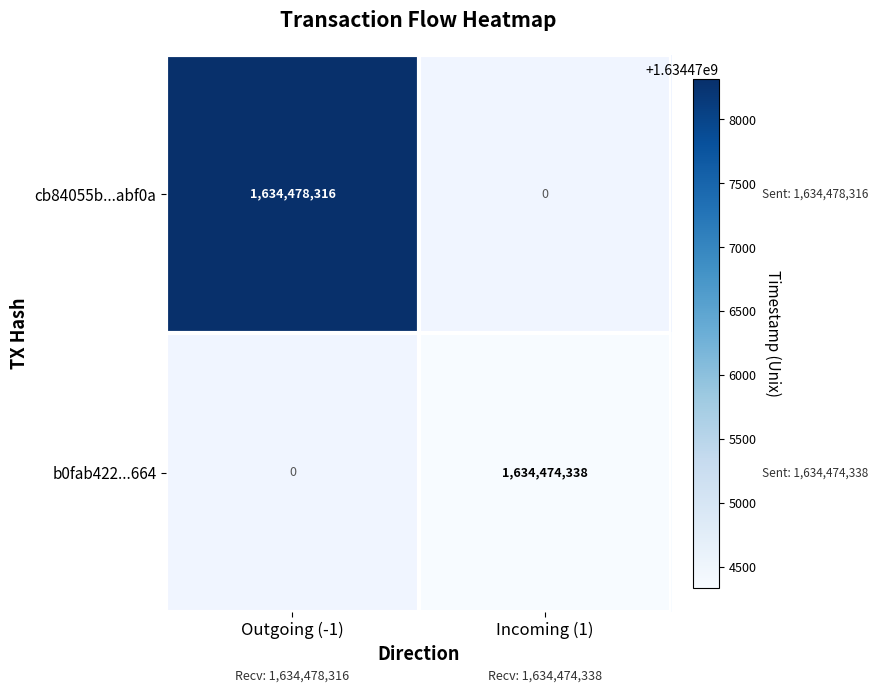

True or false: b0fab422...664 has a value of 1004342794 at Incoming (1).

False